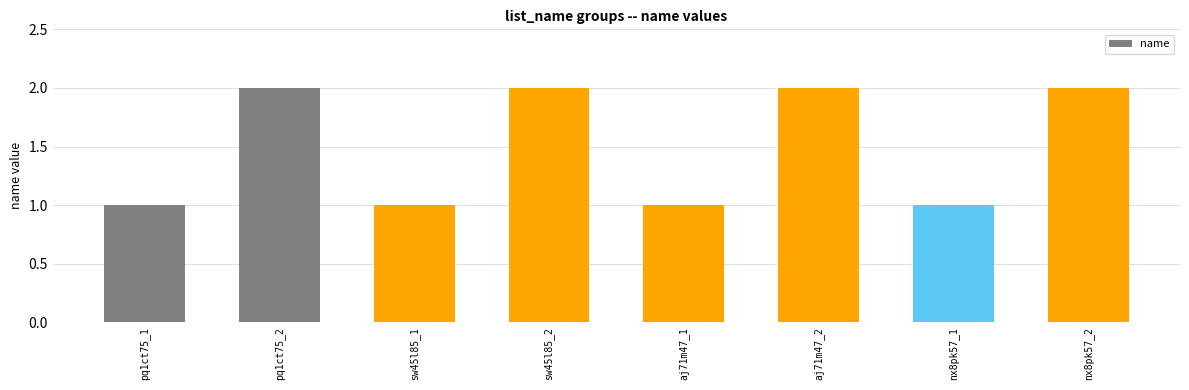

The value at sw45l85_1 is 1. True or false?

True